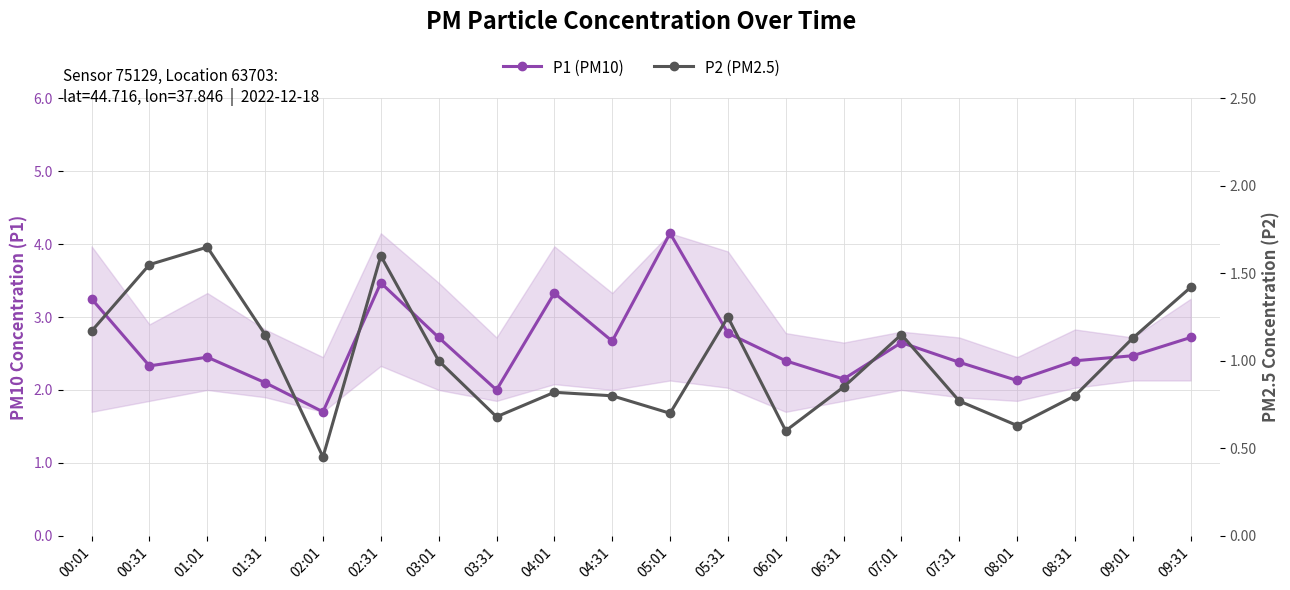

The P2 (PM2.5) series shows 0.6 at 08:01. True or false?

True